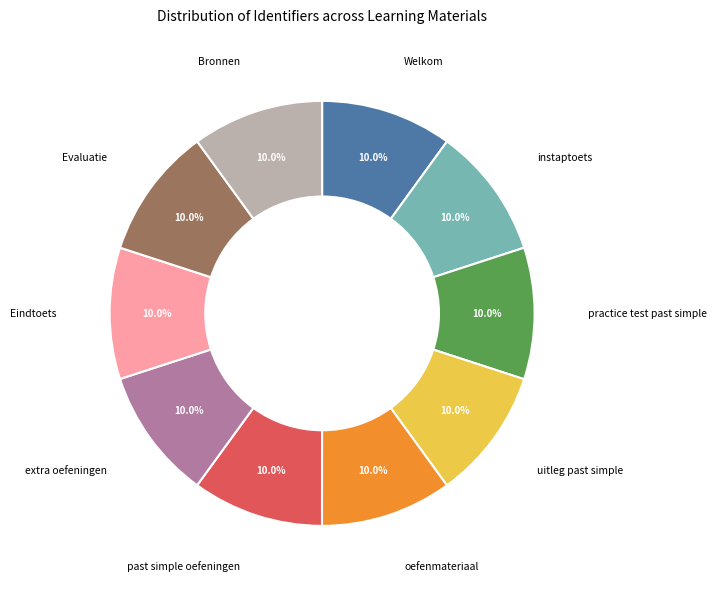

Is there a majority slice in this chart?

No